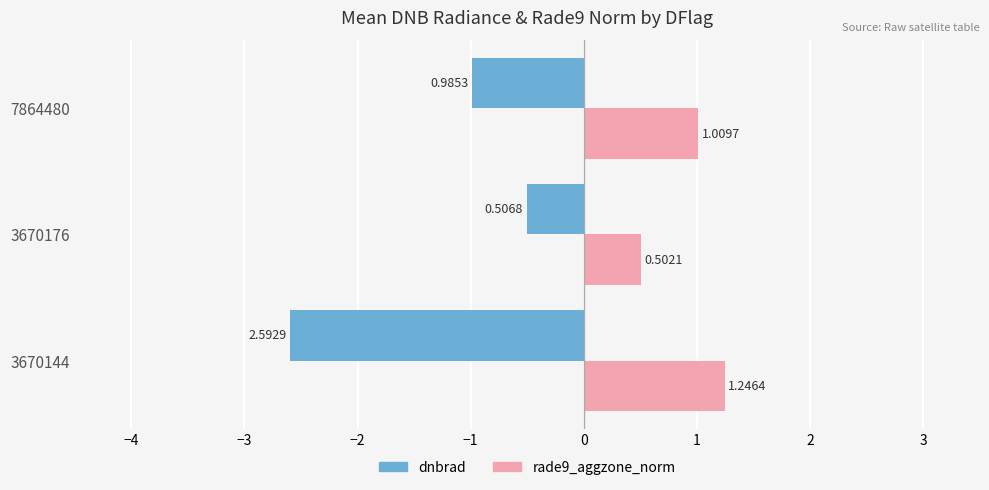

Rank the categories by dnbrad value from lowest to highest.

3670144, 7864480, 3670176